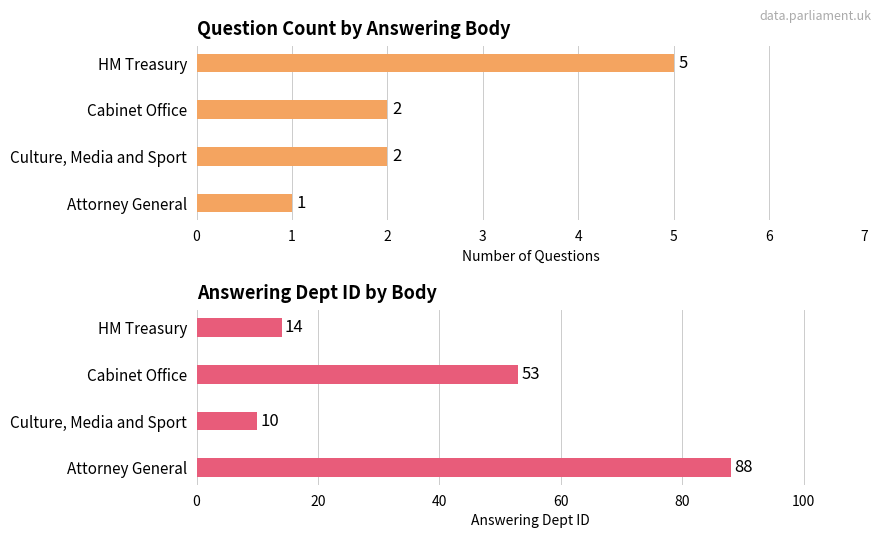

What is the spread (max minus min) of values at HM Treasury?

9